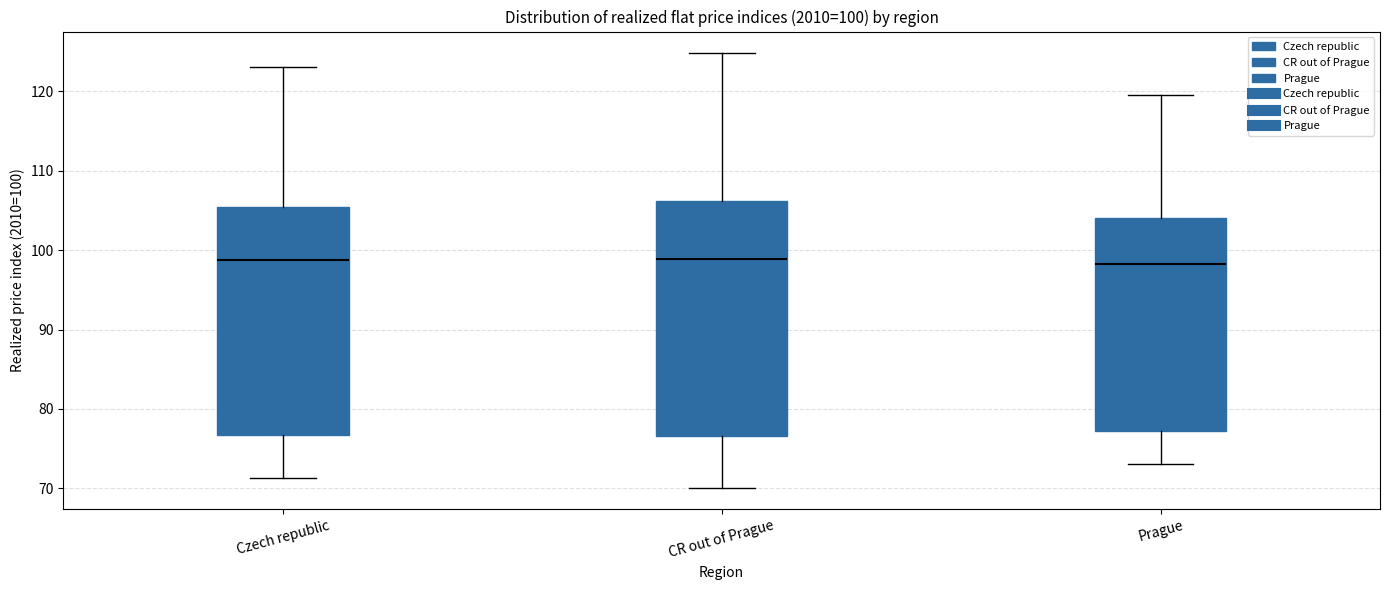

Which box is the tallest, from its lower edge to its upper edge?

CR out of Prague